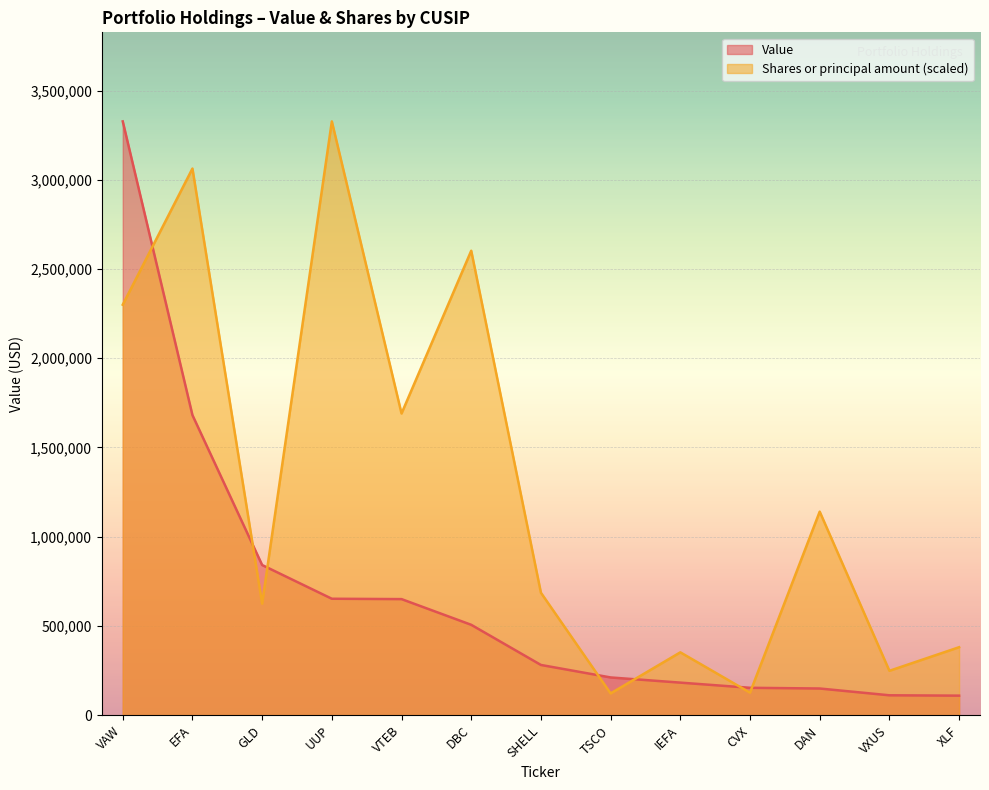

At which category is the sum across all series the highest?

VAW